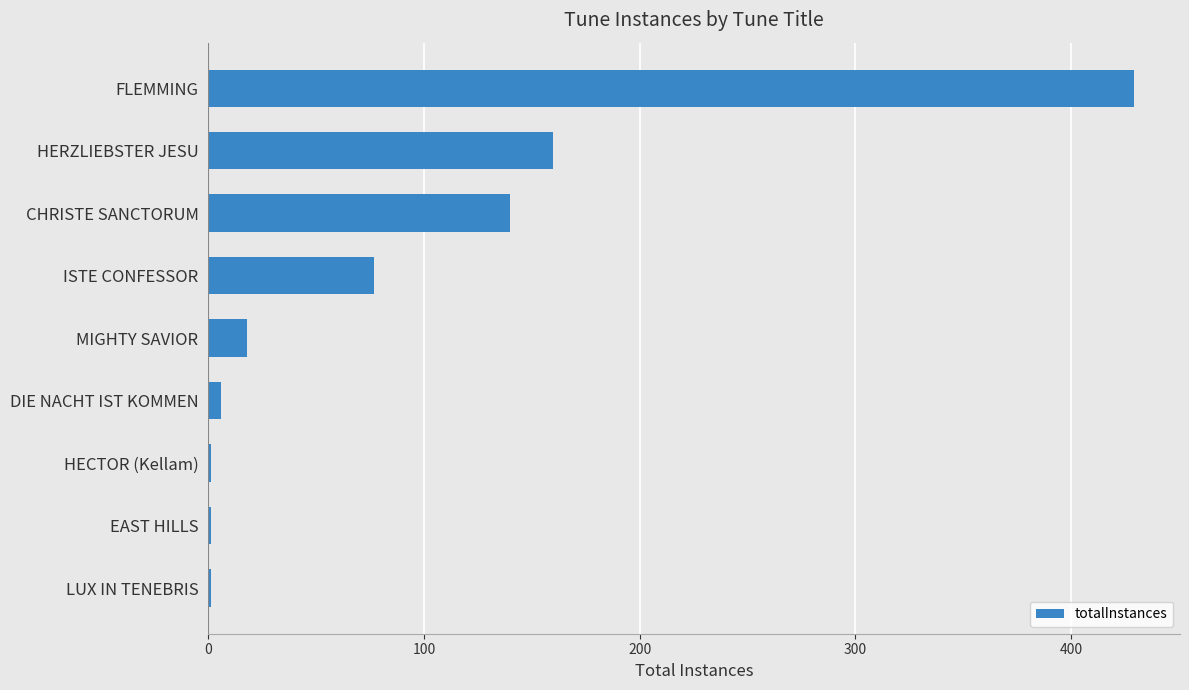

Between MIGHTY SAVIOR and HERZLIEBSTER JESU, which is larger?

HERZLIEBSTER JESU